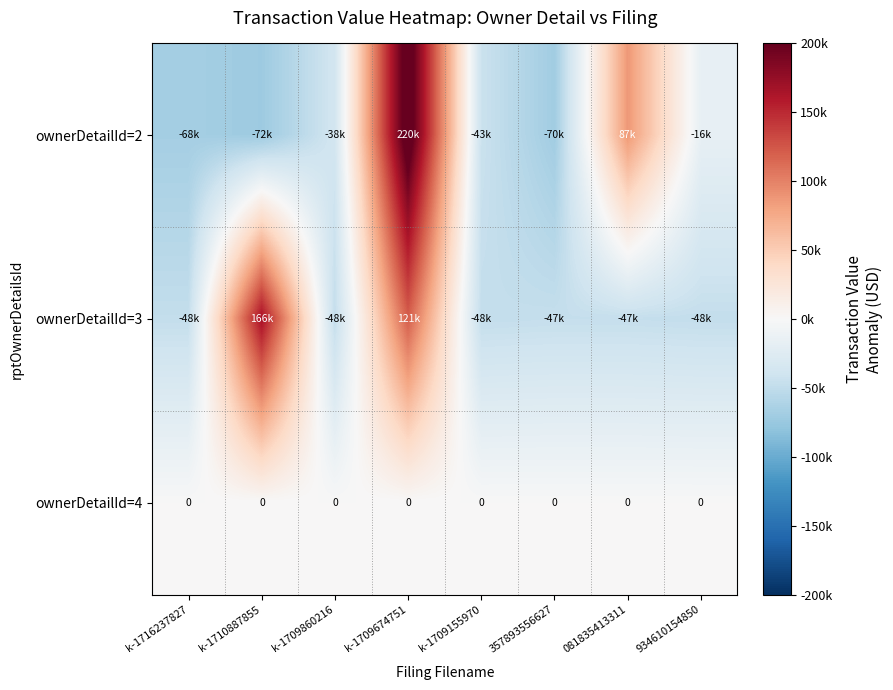

What is the highest value of the ownerDetailId=3 series?

166066.9